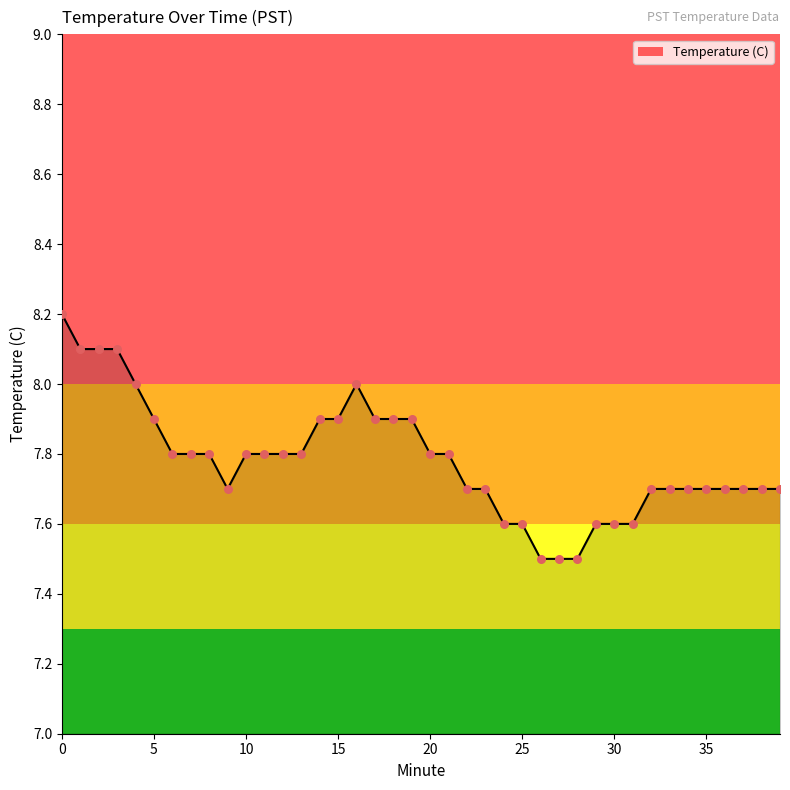

What is the greatest value displayed?

8.2